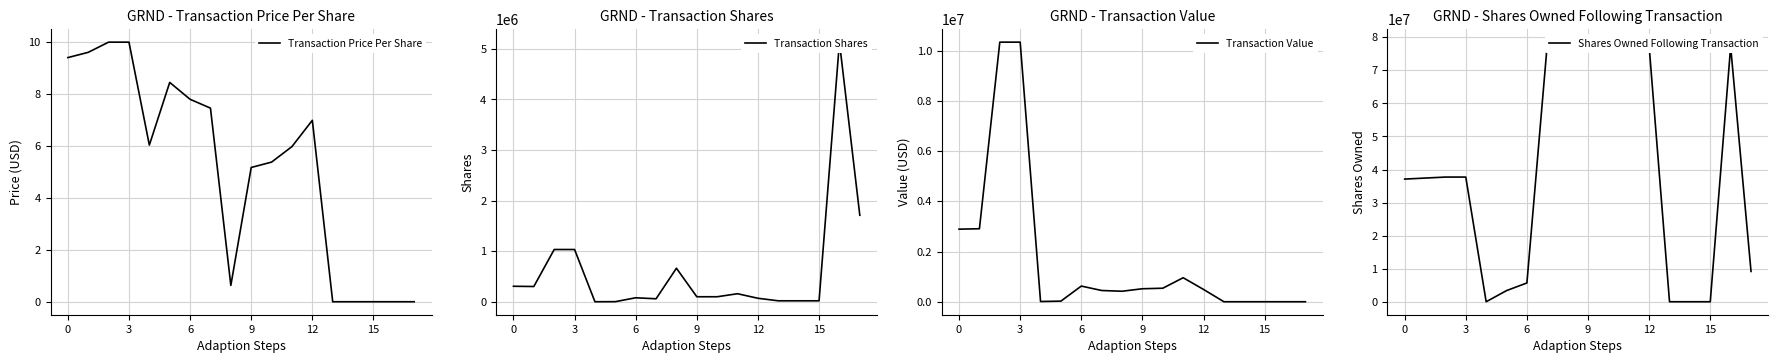

Which series has the widest spread of values?

Shares Owned Following Transaction